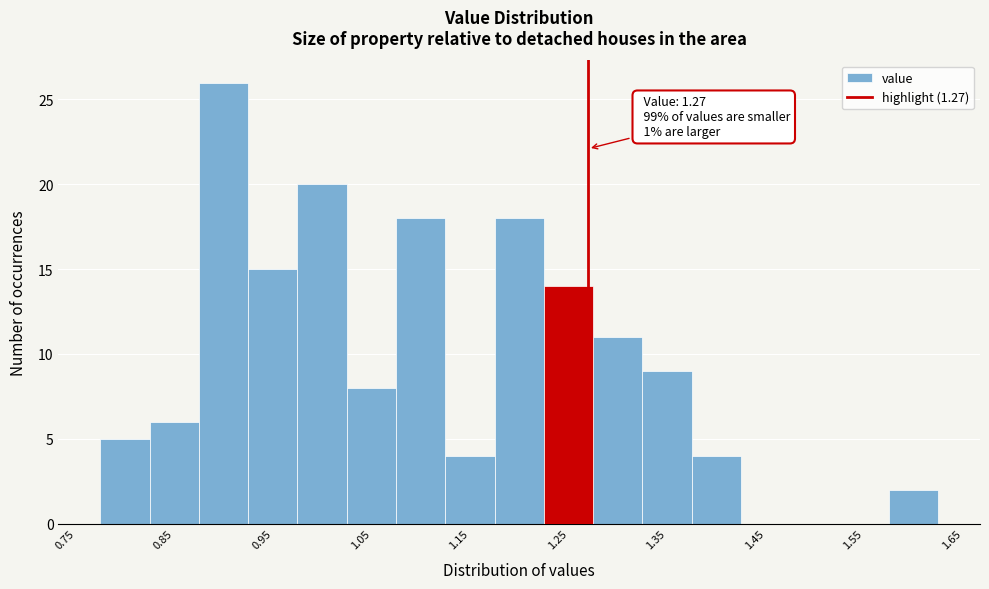

Over which range of the x-axis is the bar tallest?

0.875 to 0.925